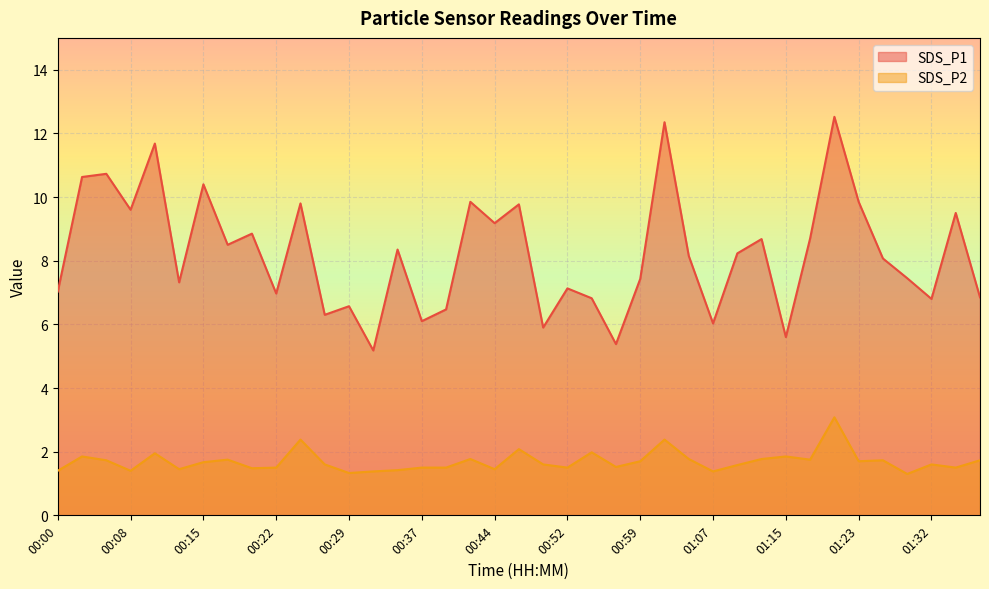

Is it true that SDS_P2 equals 1.7 at 01:37?

True